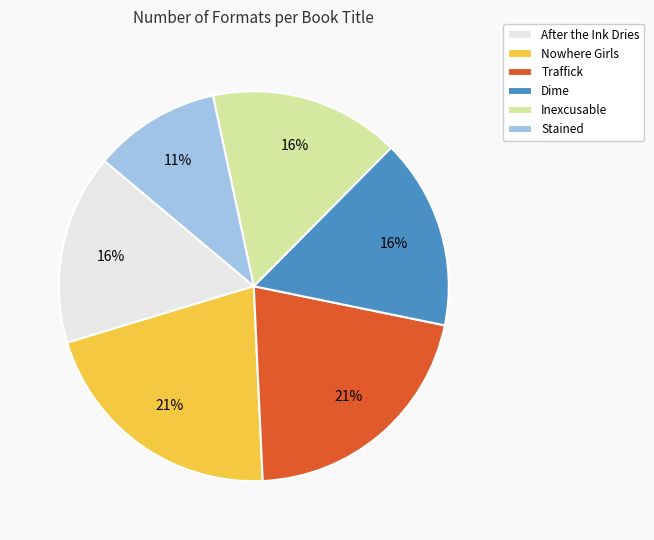

The After the Ink Dries slice represents 16% of the pie. True or false?

True